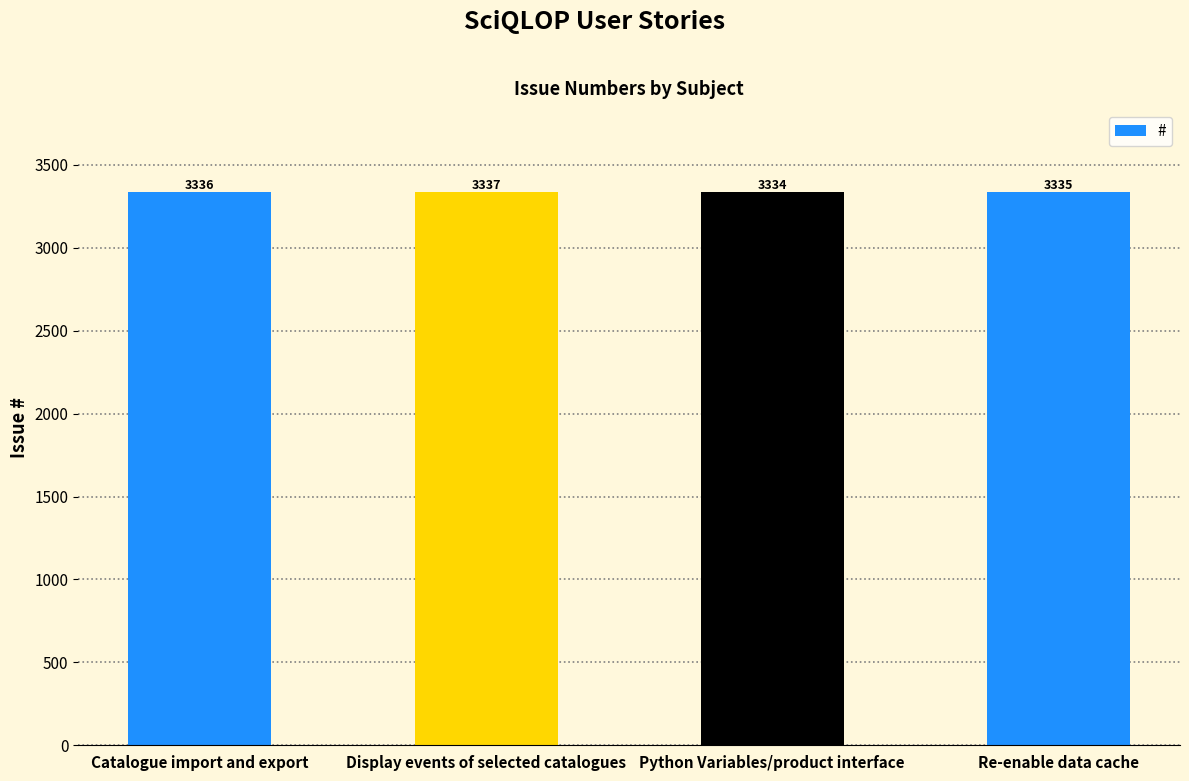

How many values are between 3335 and 3337?

3